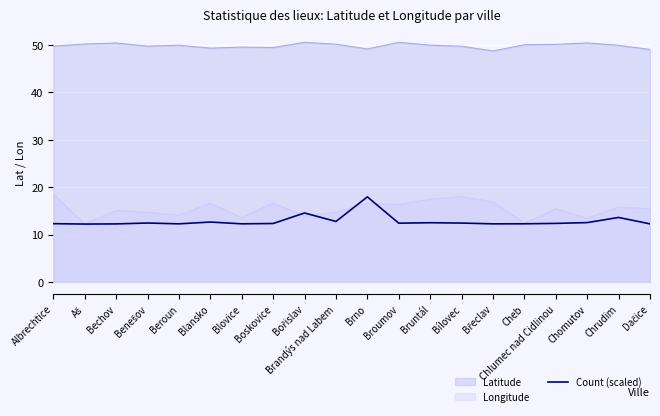

Rank the categories by value from lowest to highest.

Aš, Bechov, Dačice, Břeclav, Beroun, Blovice, Cheb, Albrechtice, Boskovice, Chlumec nad Cidlinou, Broumov, Bílovec, Benešov, Bruntál, Chomutov, Blansko, Brandýs nad Labem, Chrudim, Bořislav, Brno